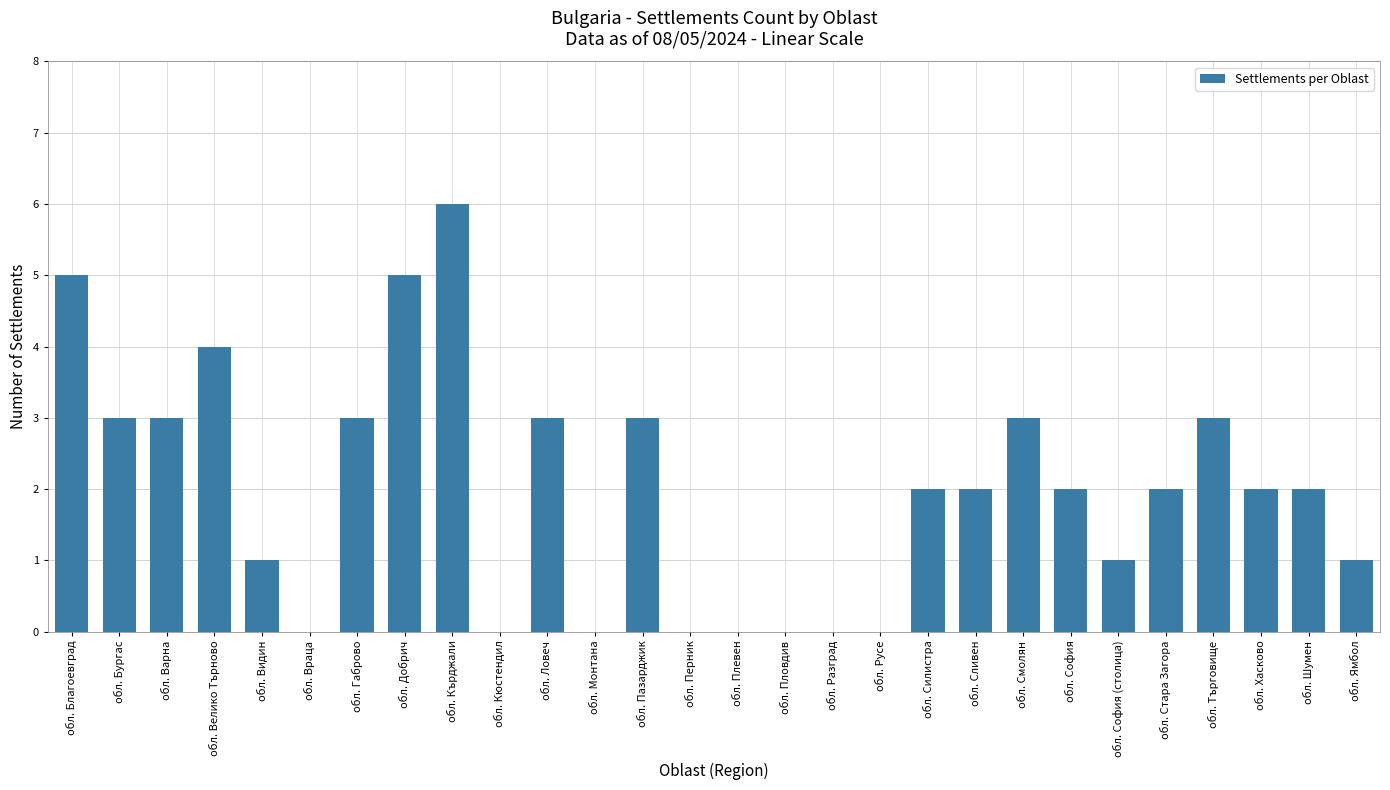

How many series are shown in this chart?

1